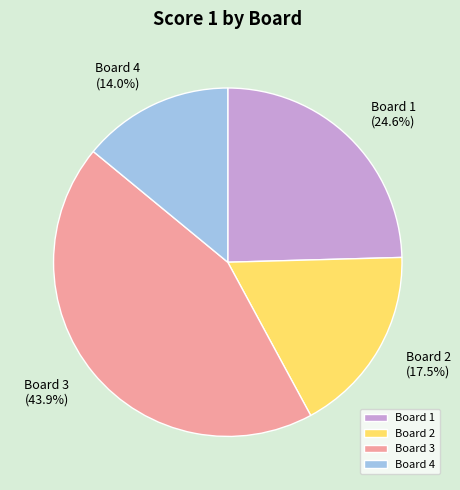

What is the largest slice in the pie chart?

Board 3